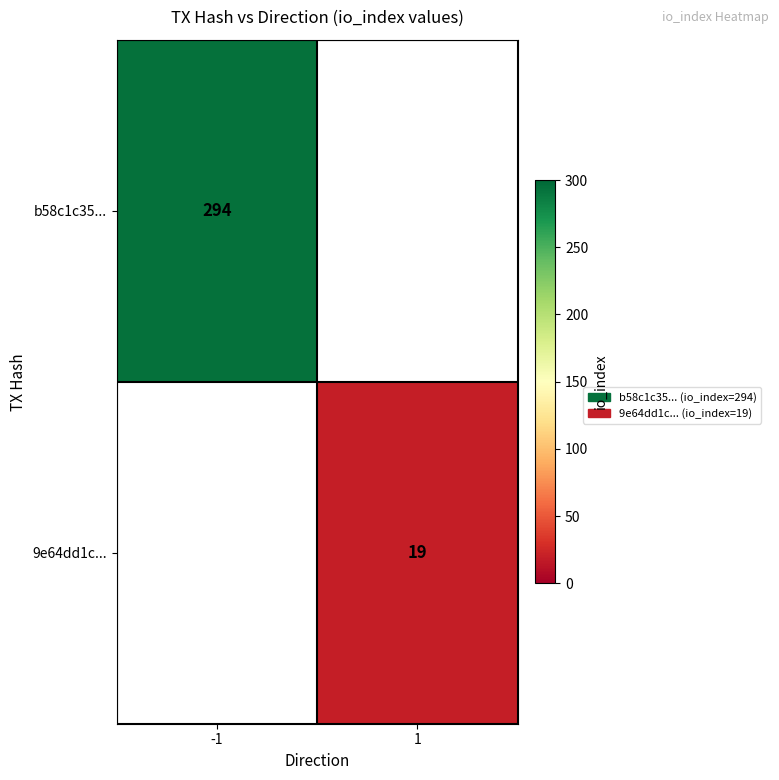

Is it true that 9e64dd1c... equals 7.7 at 1?

False